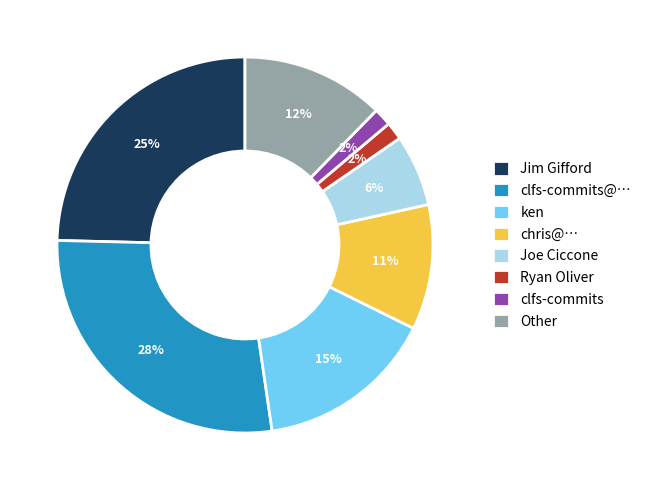

The Joe Ciccone slice represents 12% of the pie. True or false?

False